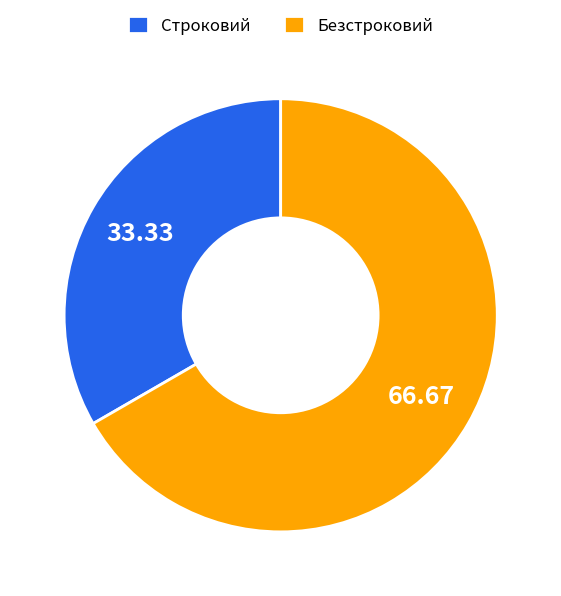

Is it true that Строковий is 42% of the pie?

False